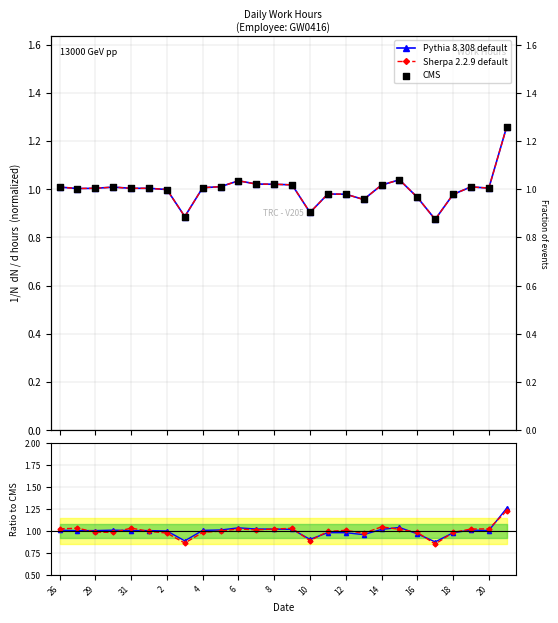

Is the value of Sherpa 2.2.9 default at 23 greater than the value of Pythia 8.308 default at 31?

Yes